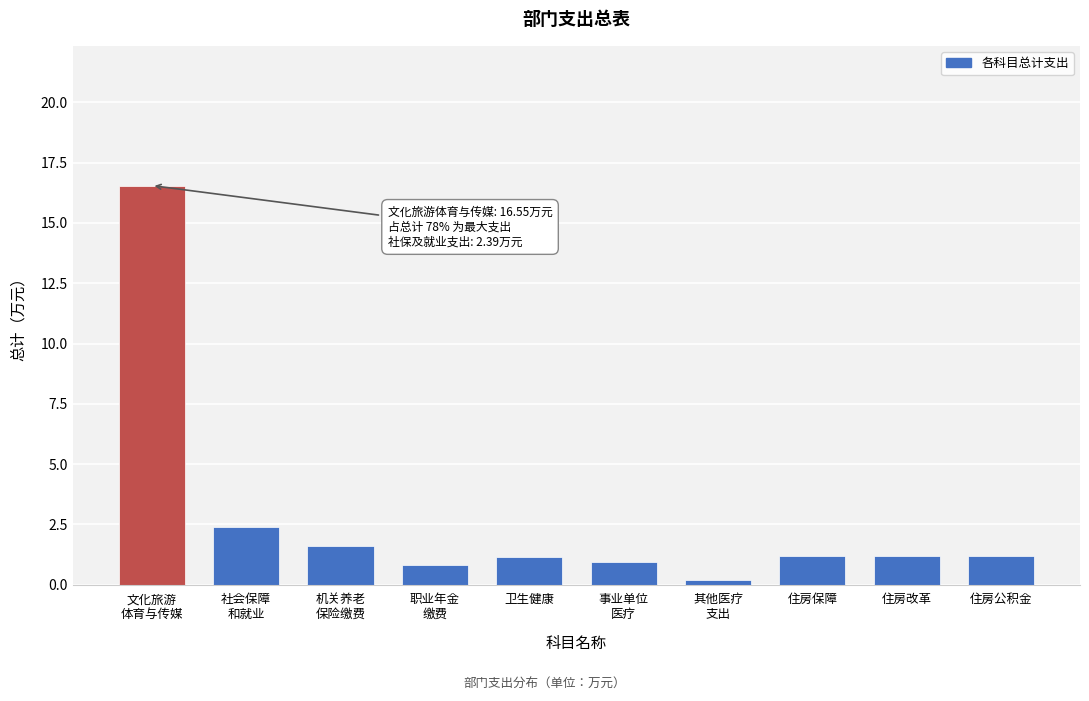

The value at 住房公积金 is 1.2. True or false?

True